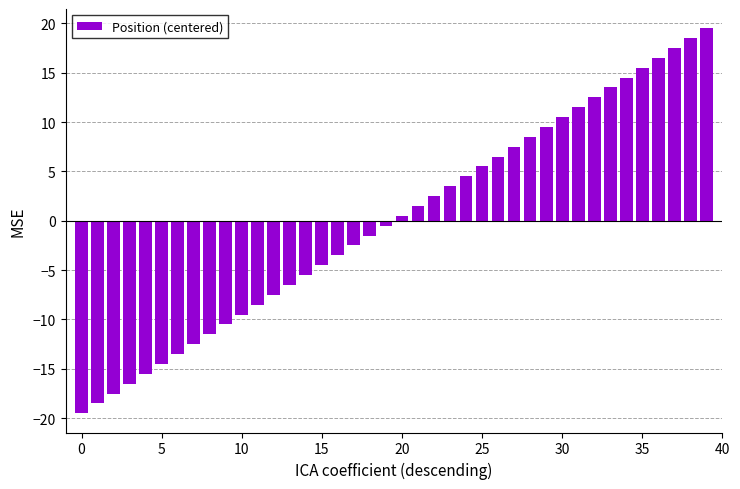

Are the bars grouped side by side (vs. stacked)?

No